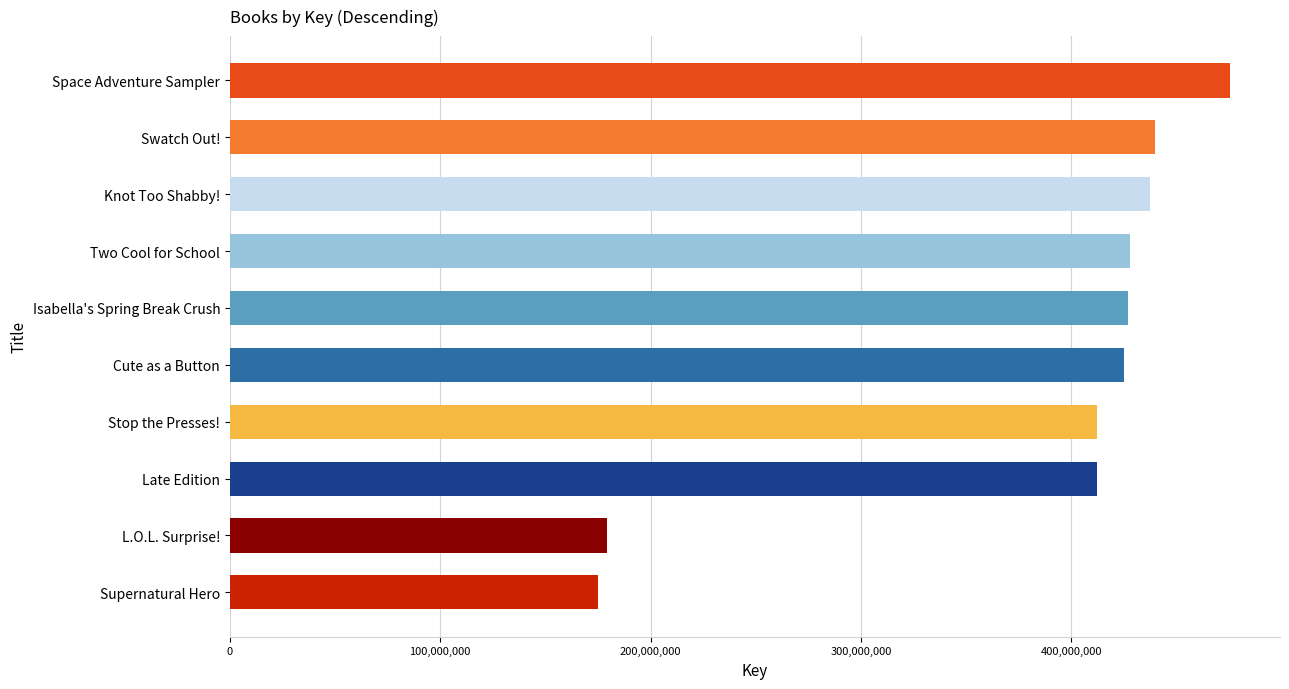

How many bars are there in total?

10